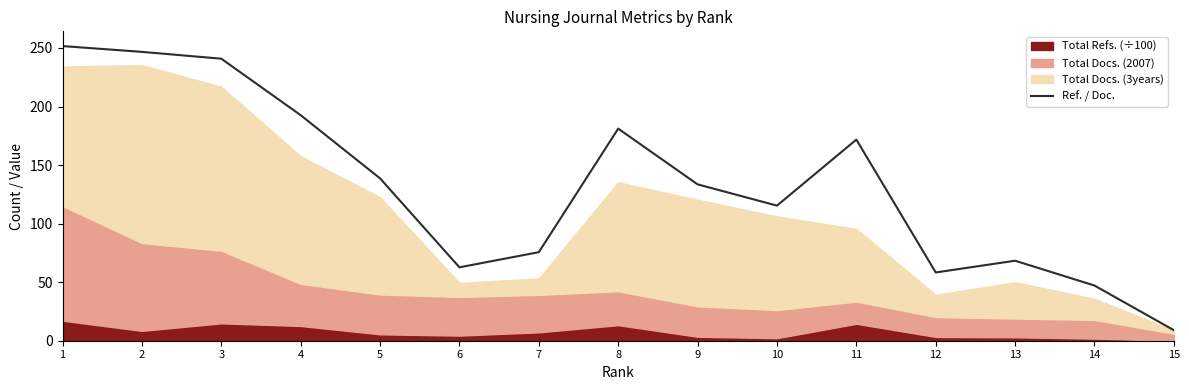

Reading left to right, what are all the values shown in this chart?

1=251.6	2=246.7	3=240.8	4=192.6	5=138.6	6=62.7	7=75.6	8=181.1	9=133.5	10=115.4	11=171.8	12=58.3	13=68.3	14=47.1	15=9.0